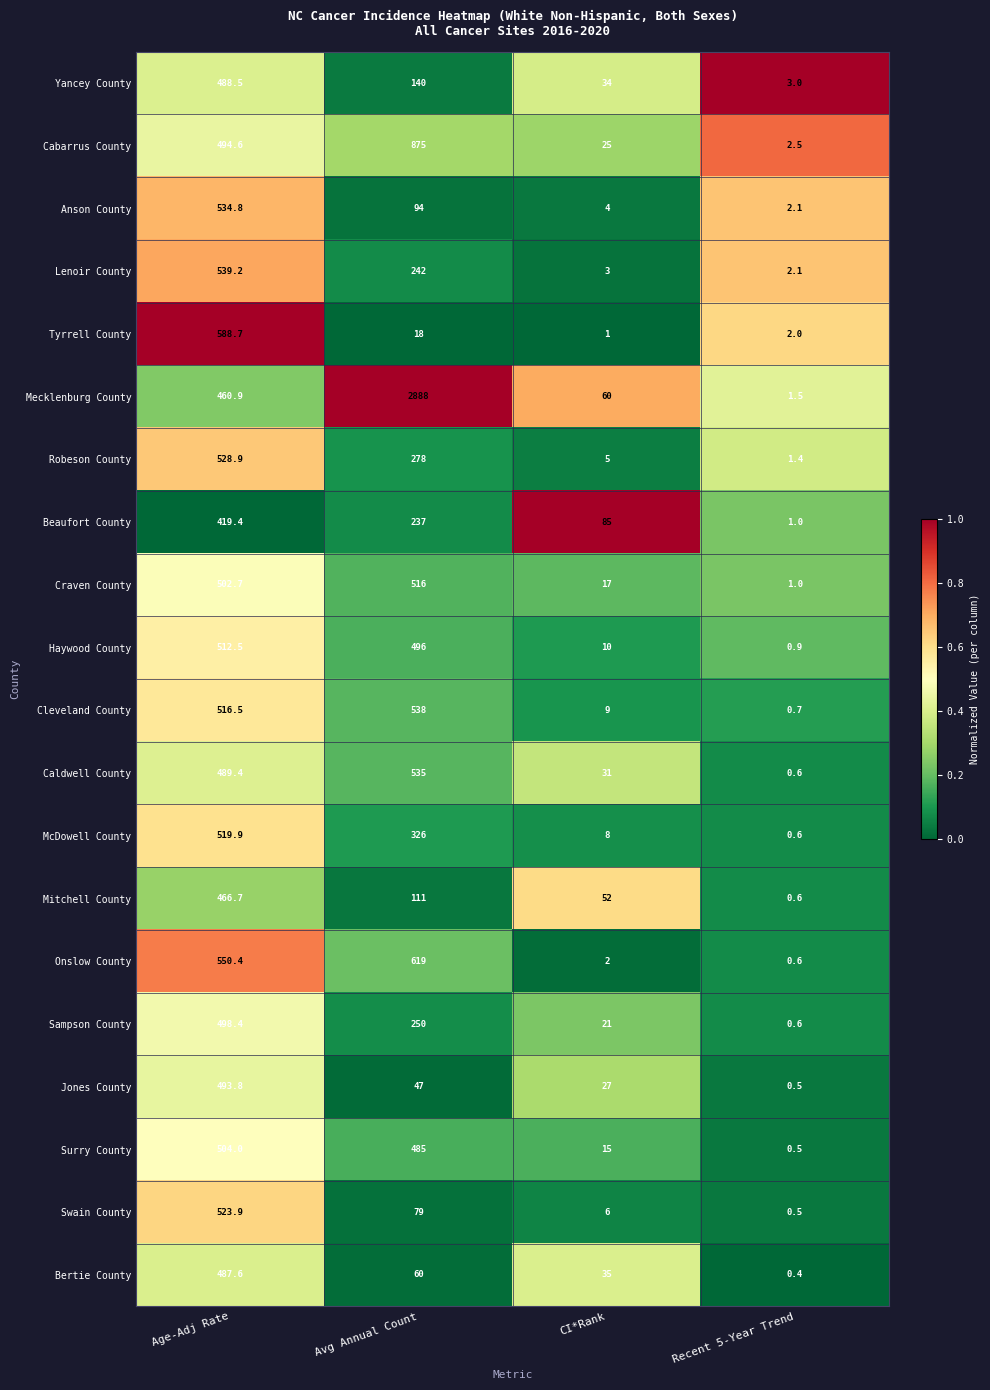

Between CI*Rank and Recent 5-Year Trend, which series saw the biggest shift?

Beaufort County